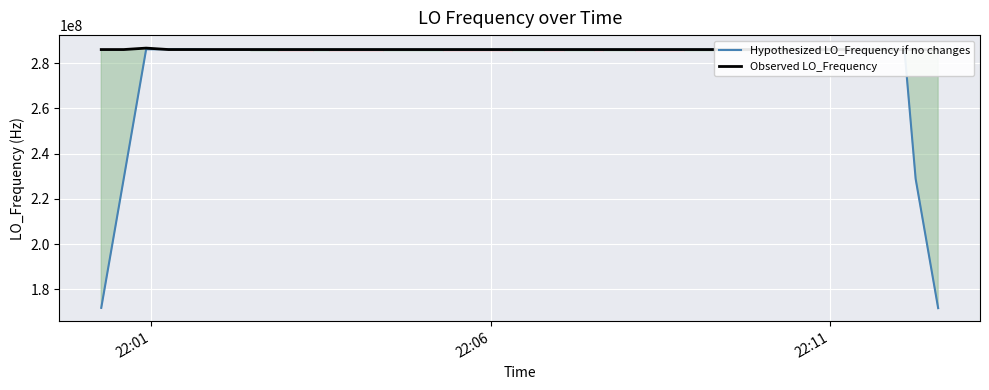

What is the minimum value for Hypothesized LO_Frequency if no changes?

171628199.2